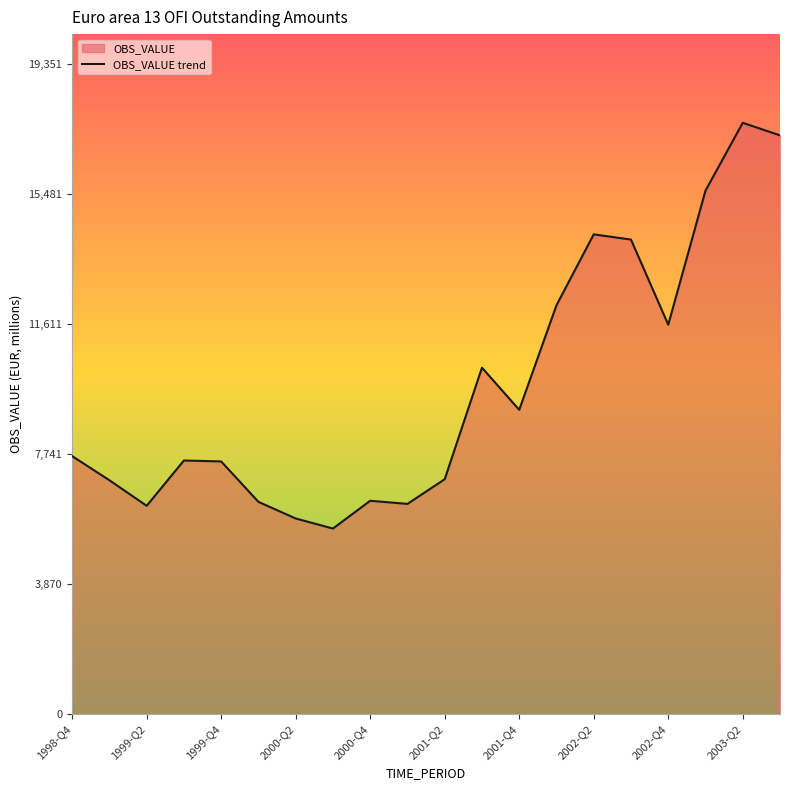

What is the difference between the values at 1999-Q2 and 1999-Q4?

1319.7